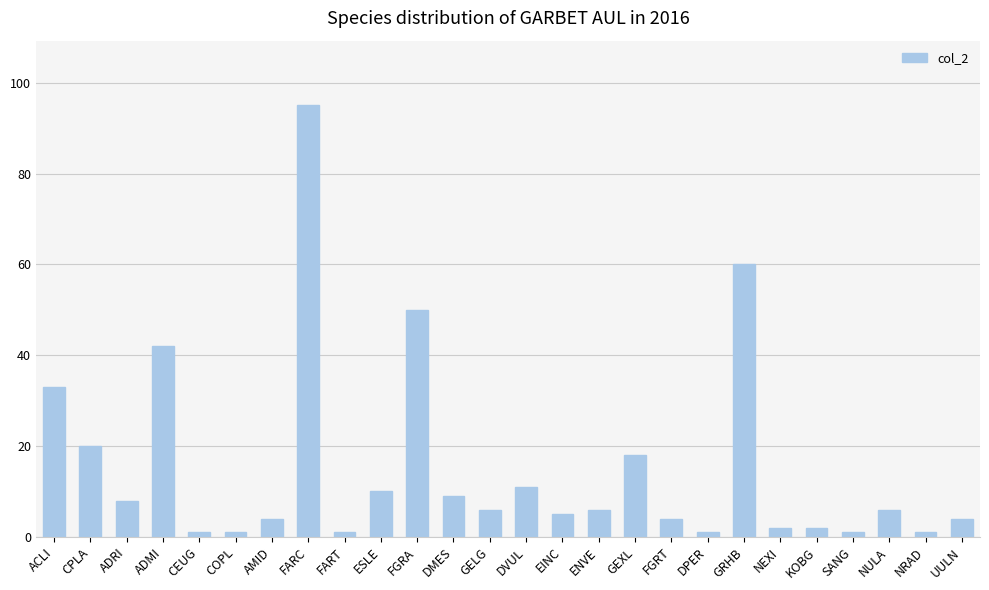

At which category does the chart reach its peak across all series?

FARC